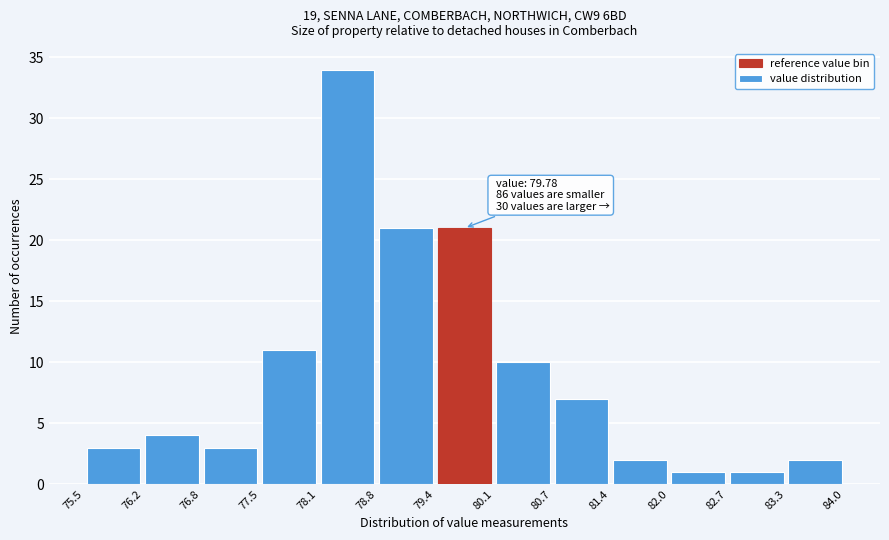

Which range on the x-axis has the tallest bar?

78.1 to 78.8